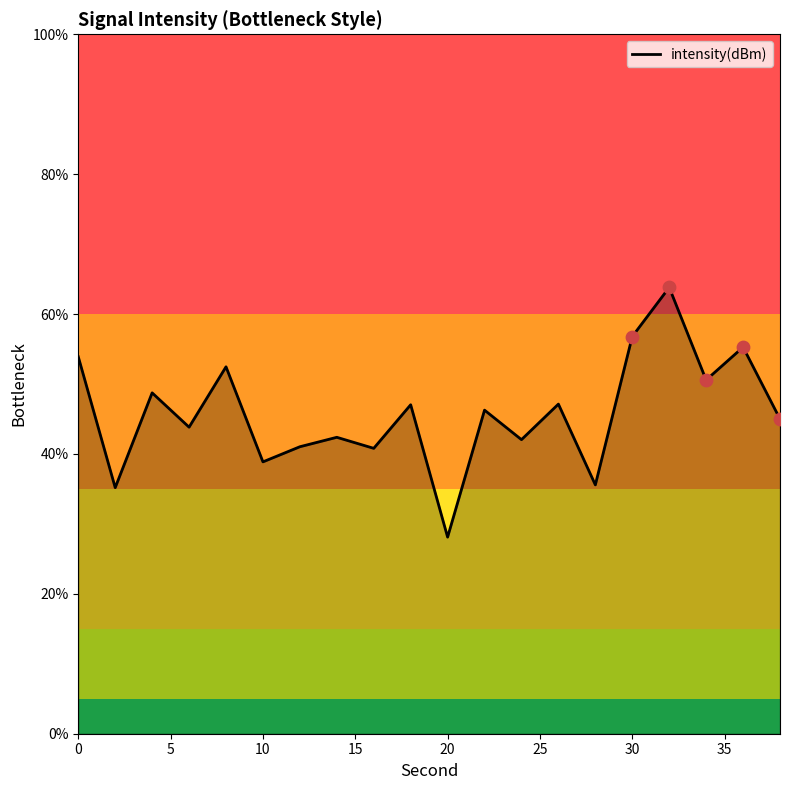

What is the smallest value displayed?

28.1